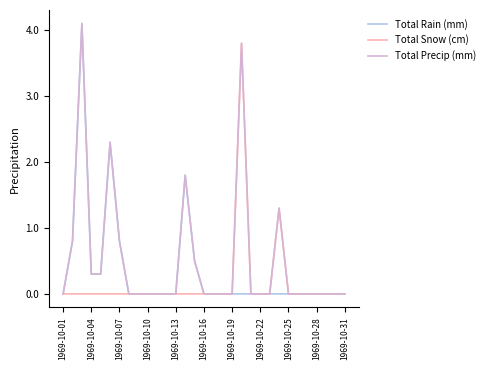

What is the greatest value displayed?

4.1